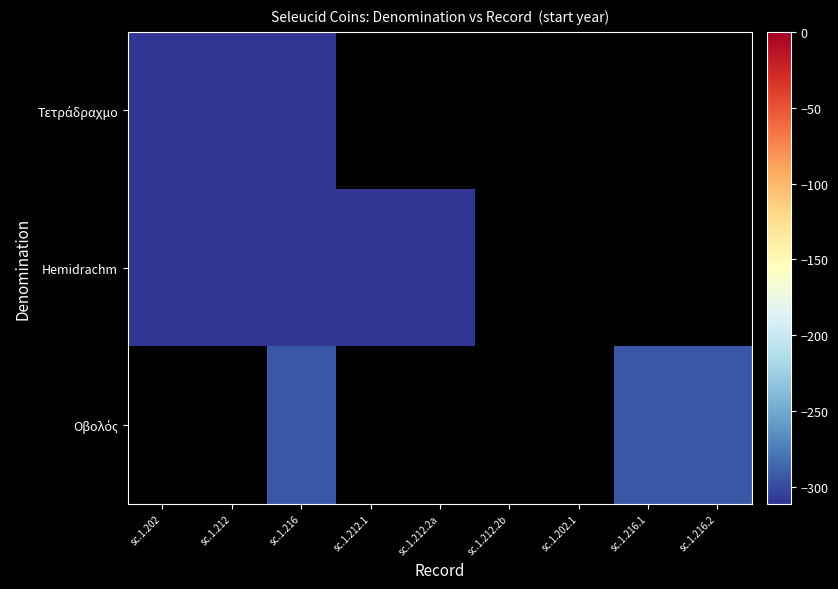

What is the maximum value shown in the chart?

-295.0